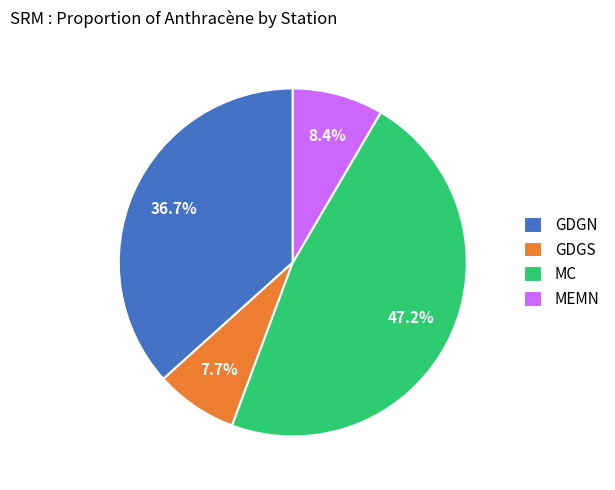

What percentage is the MEMN slice, to the nearest percent?

8%